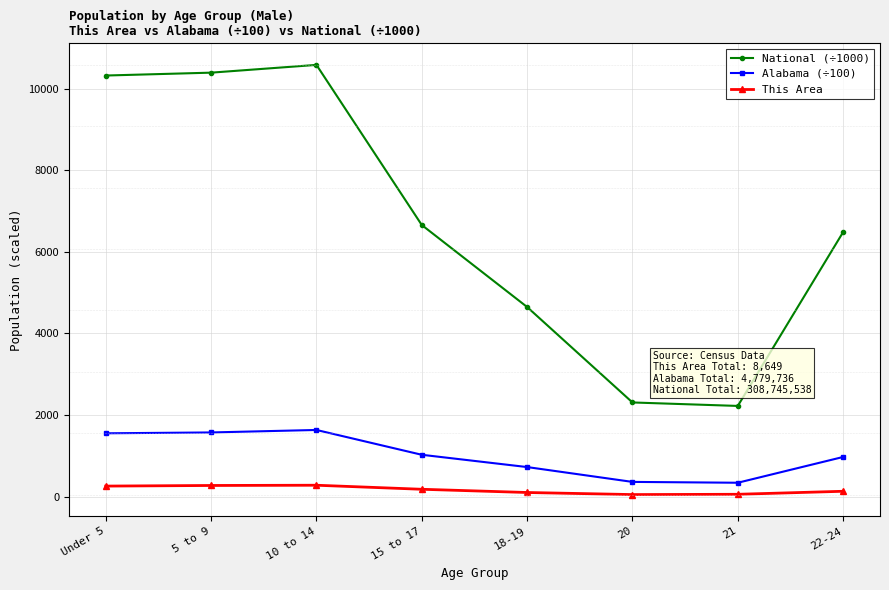

What is the label of the 4th point from the right?

18-19